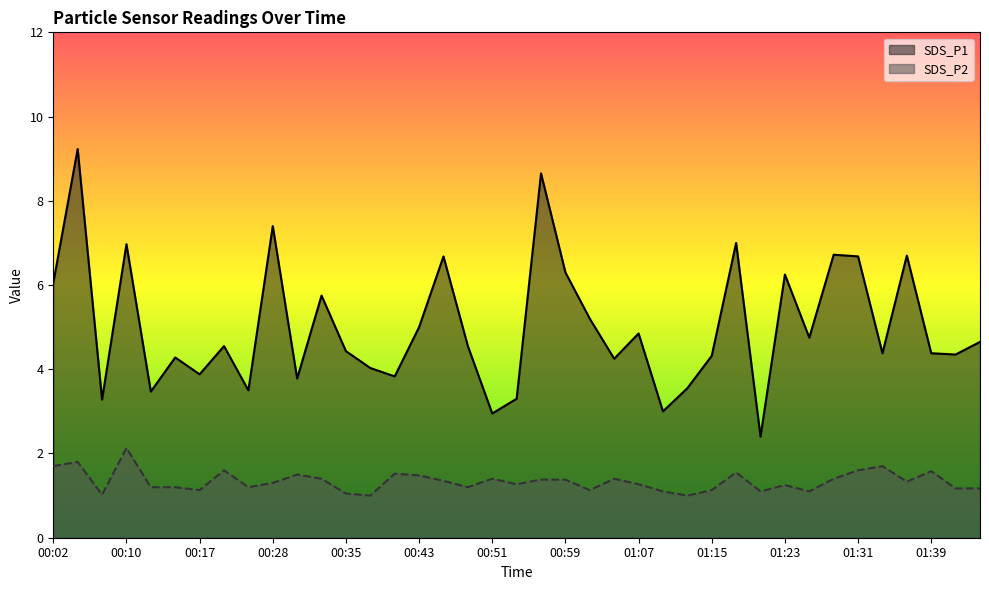

What is the label of the 34th point from the right?

00:15